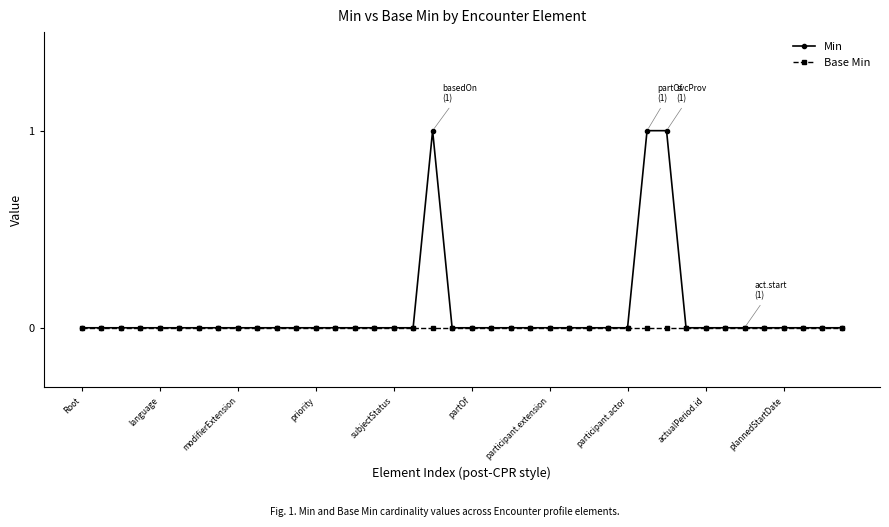

Which series has the widest spread of values?

Min